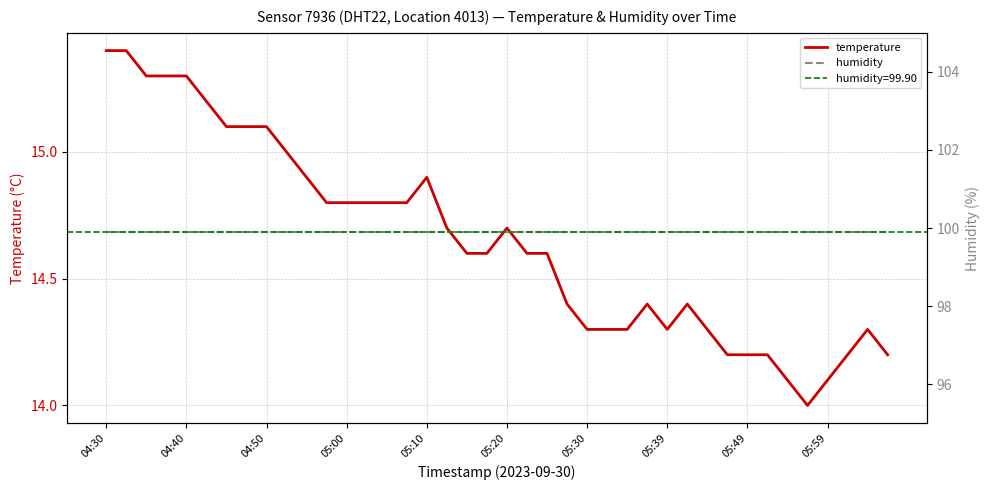

Which series has the largest range (max minus min)?

temperature